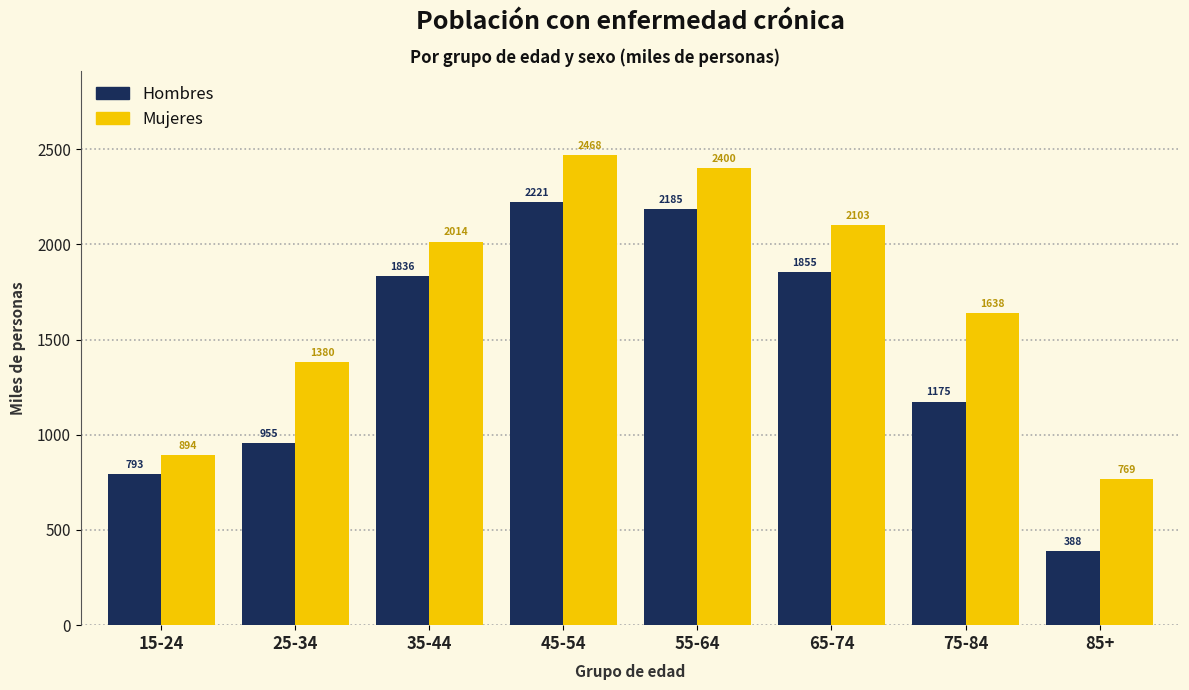

At how many categories does at least one series exceed 2010?

4